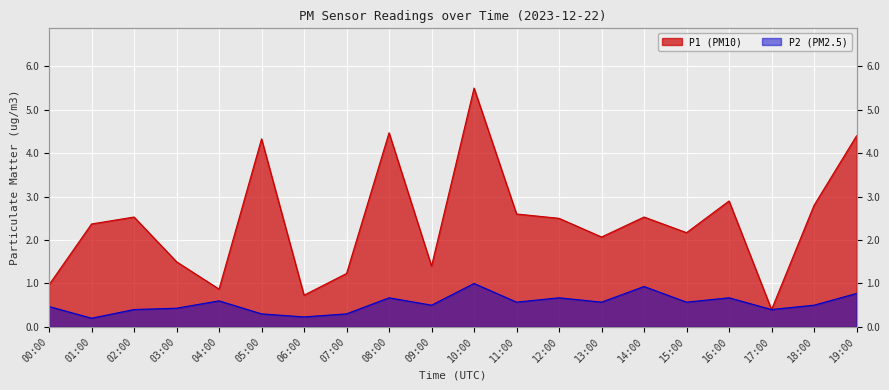

What value does the P2 series have at 02:00?

0.4